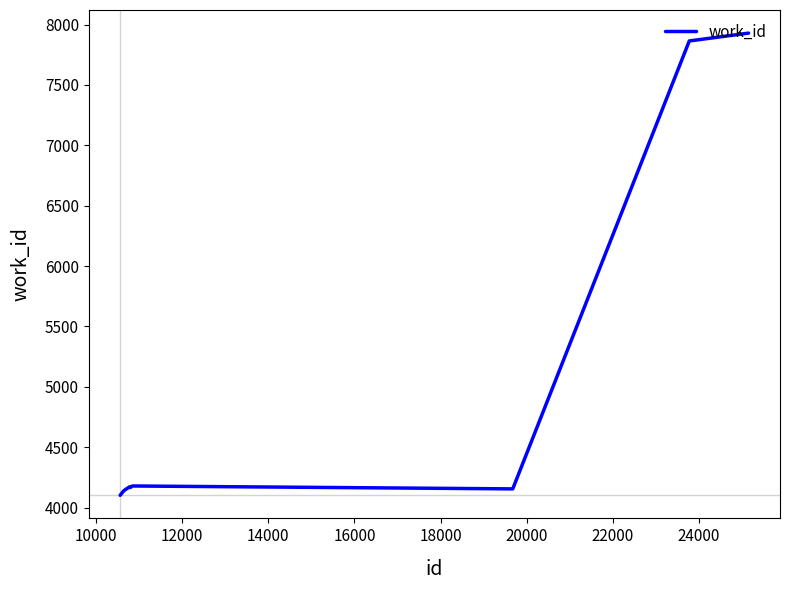

What is the smallest value displayed?

4102